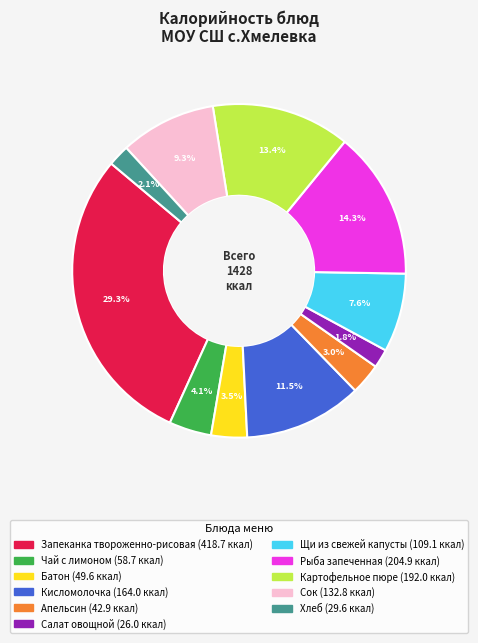

Combined, what portion of the pie is Кисломолочка and Апельсин?

14.5%